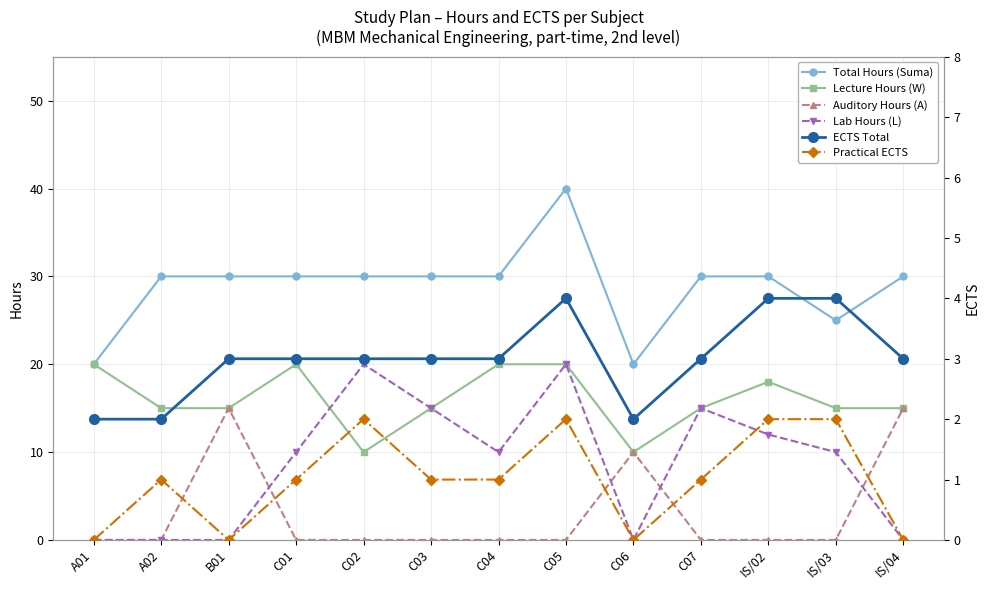

At which category is the sum across all series the highest?

C05